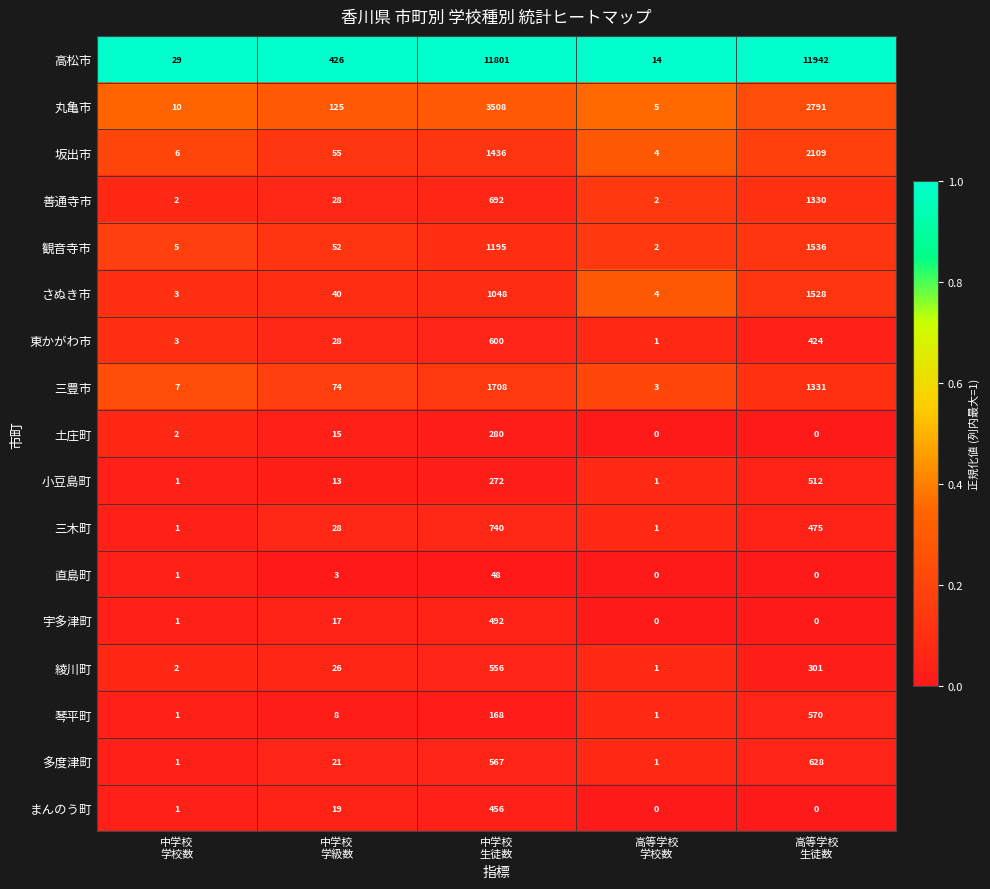

Which series has the largest total across all categories?

高松市